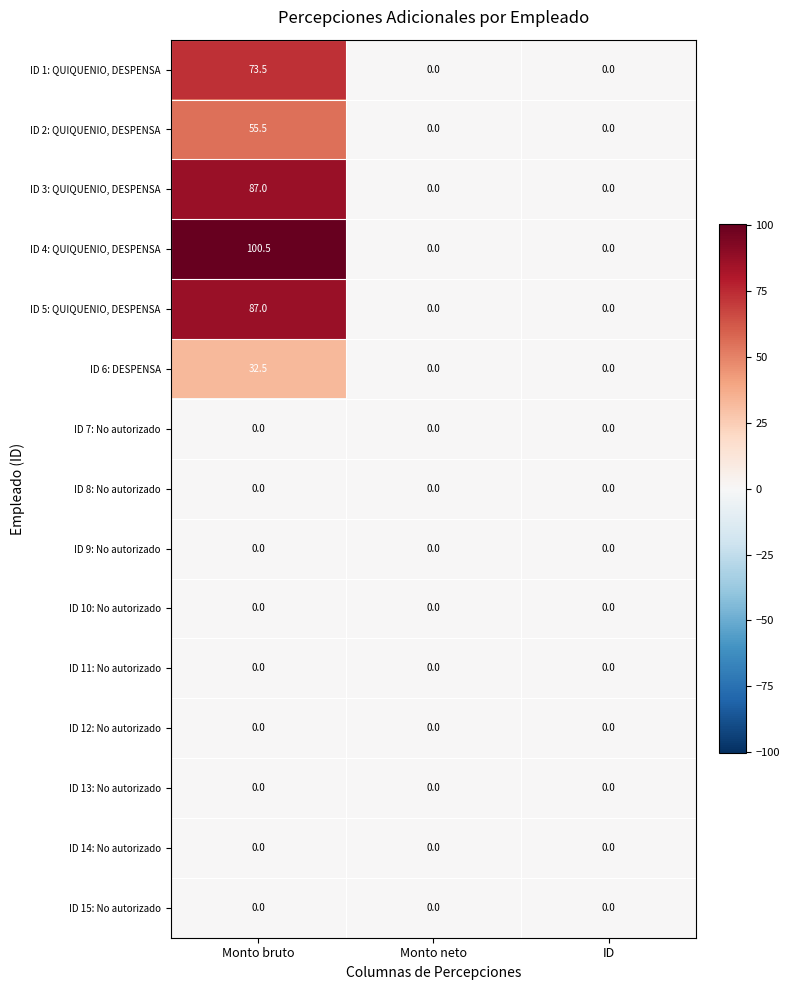

Which series changed the most between Monto bruto and ID?

ID 4: QUIQUENIO, DESPENSA